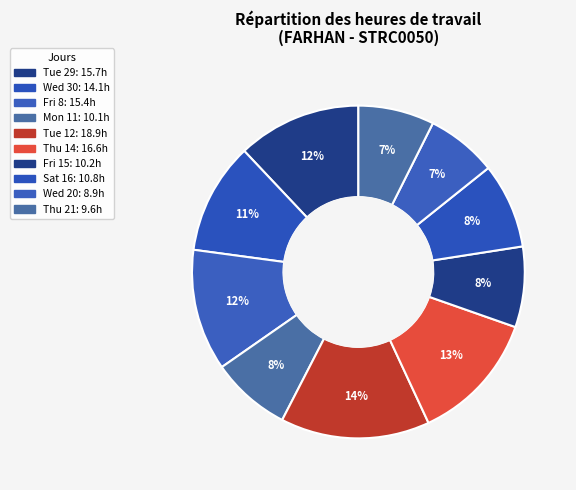

Which slice is the largest?

Tue 12